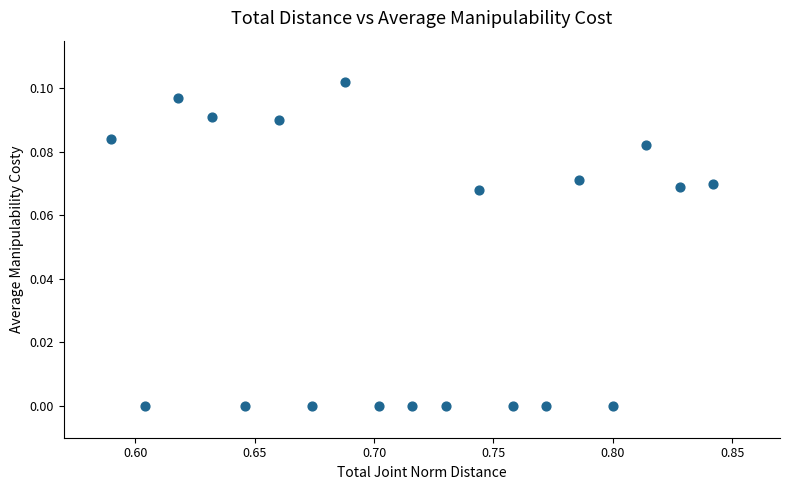

What is the range of X values (max minus min)?

0.3